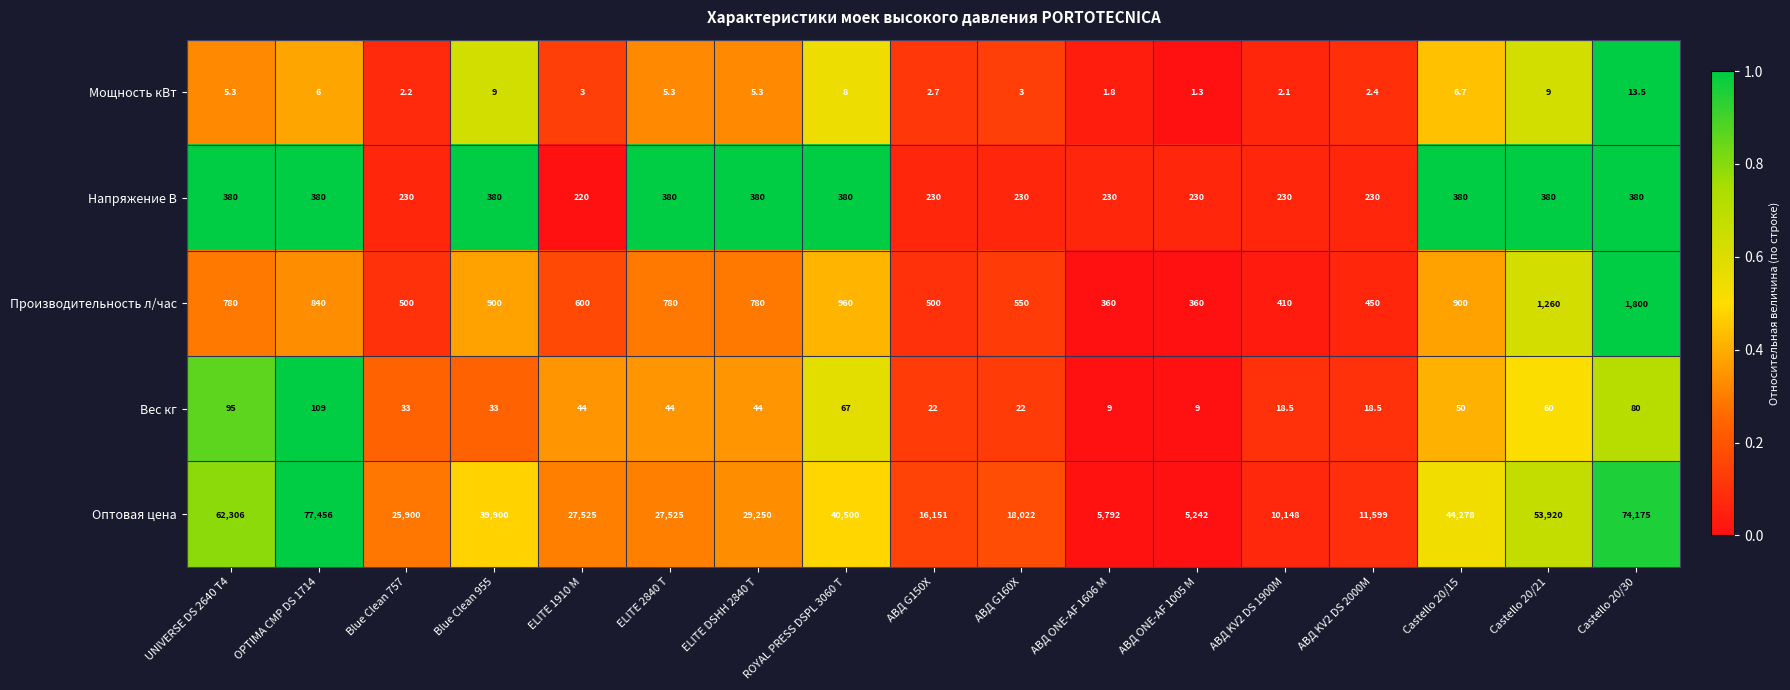

The value of Мощность кВт at UNIVERSE DS 2640 T4 is 2.4. True or false?

False